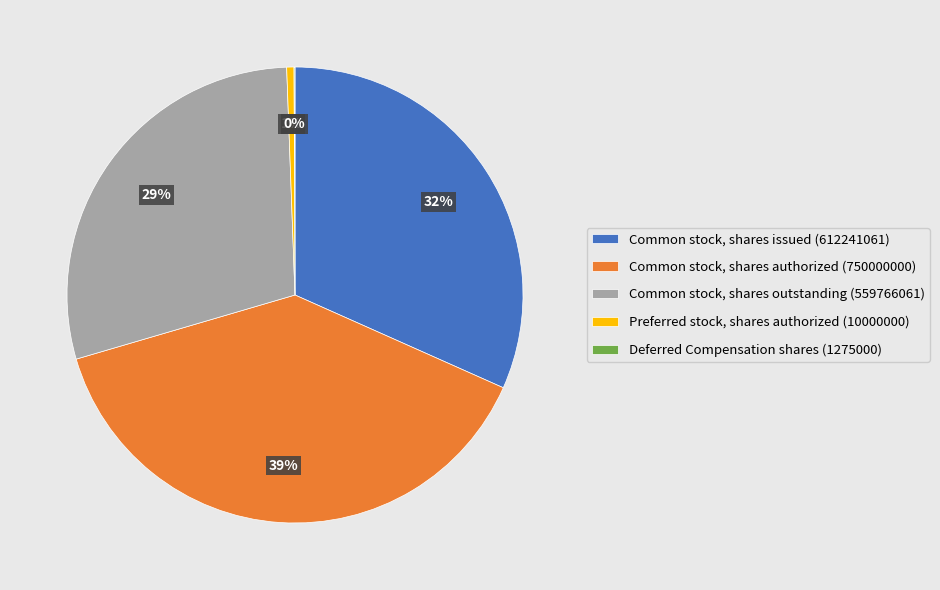

True or false: Common stock, shares issued (612241061) accounts for 32% of the total.

True